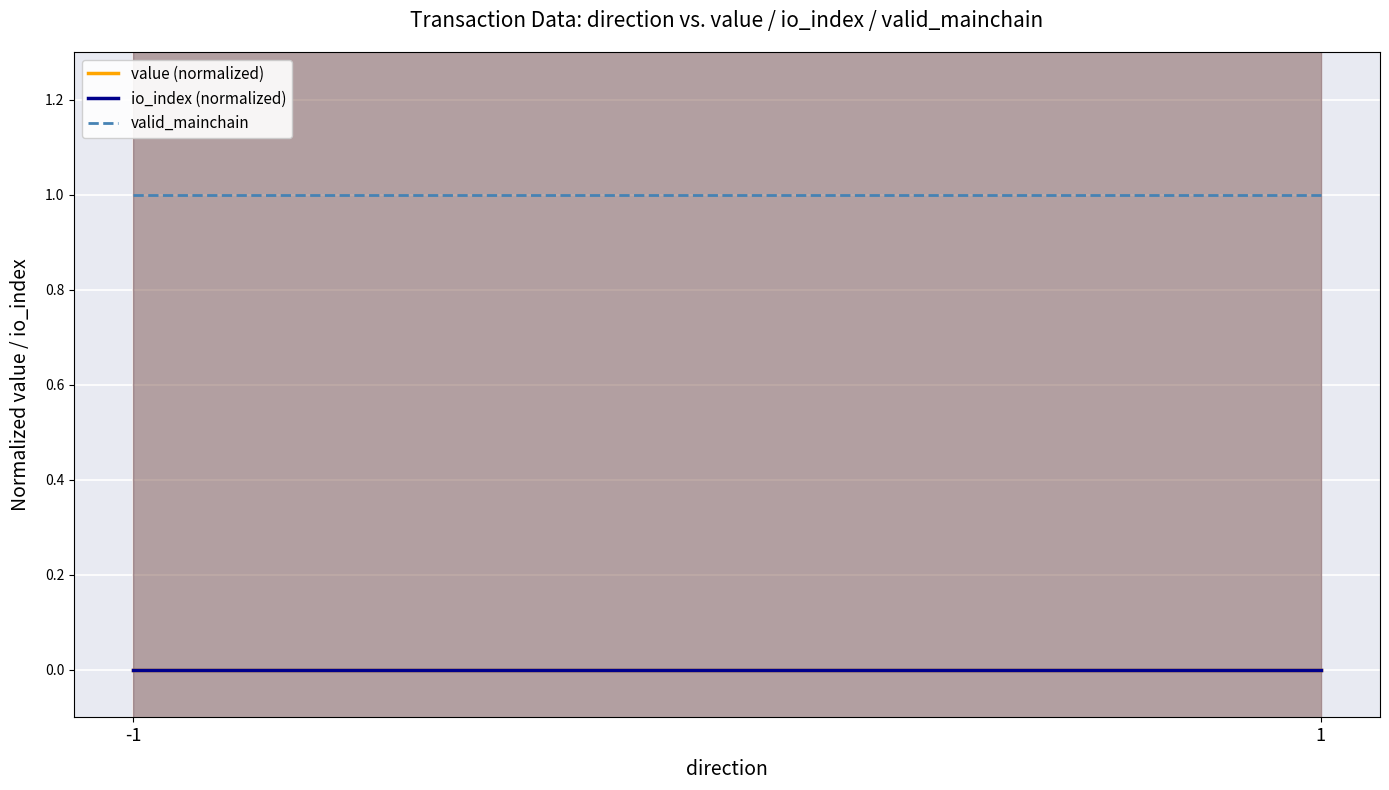

Rank the series by their maximum value, from lowest to highest.

value (normalized), io_index (normalized), valid_mainchain